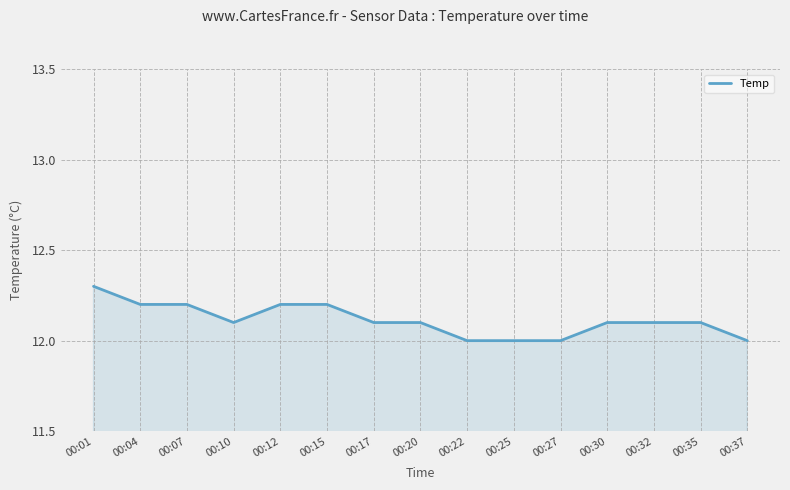

What is the difference between the values at 00:30 and 00:15?

0.1